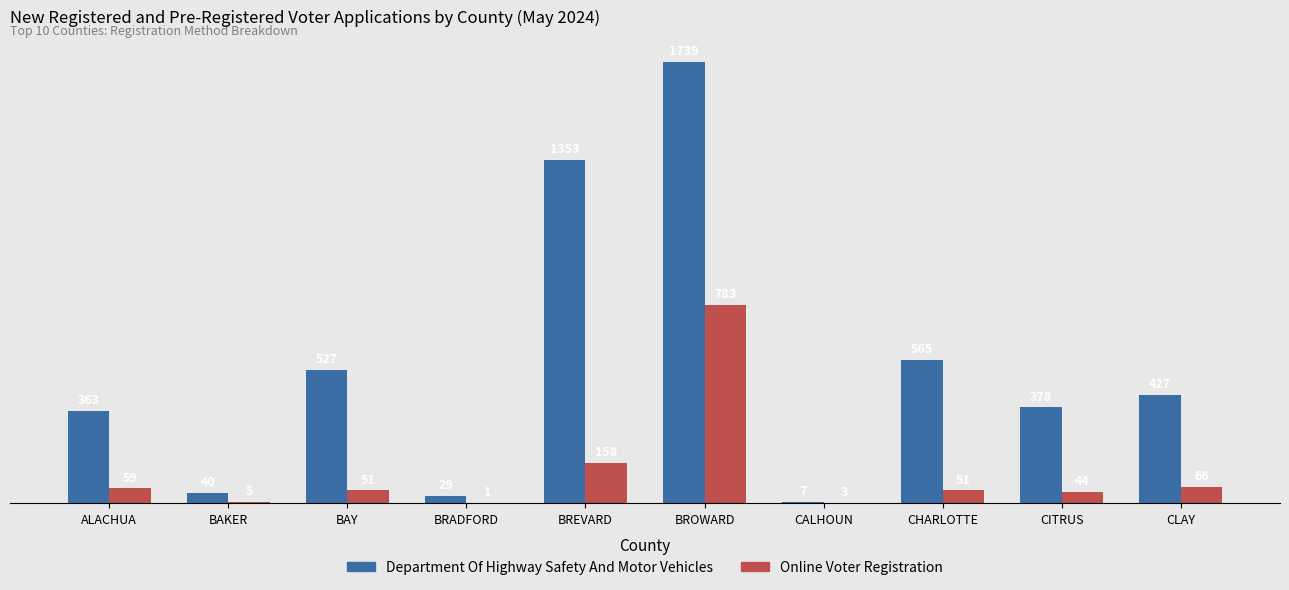

What is the highest value of the Online Voter Registration series?

783